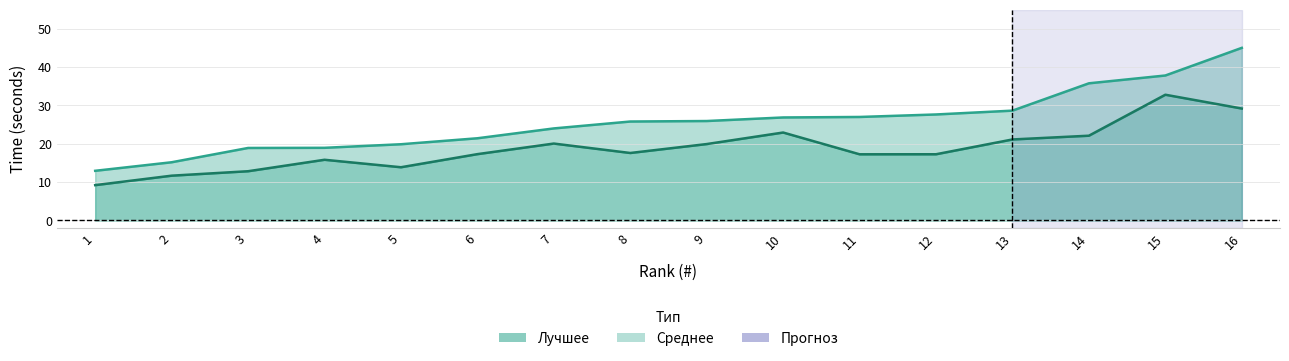

Does the chart display data point markers on the line(s)?

No